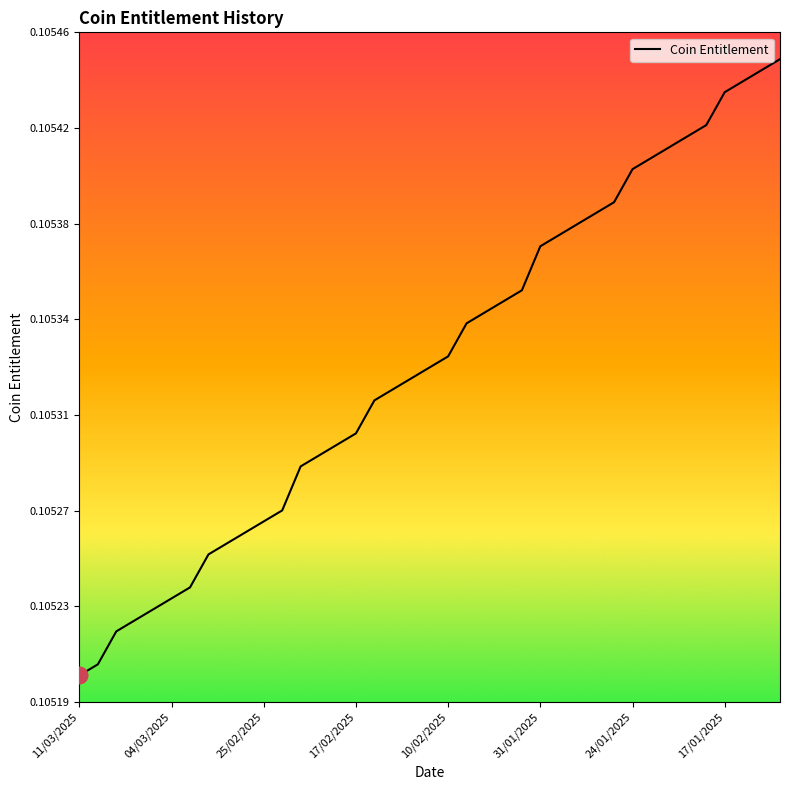

Is this an area chart (filled region under the line)?

No